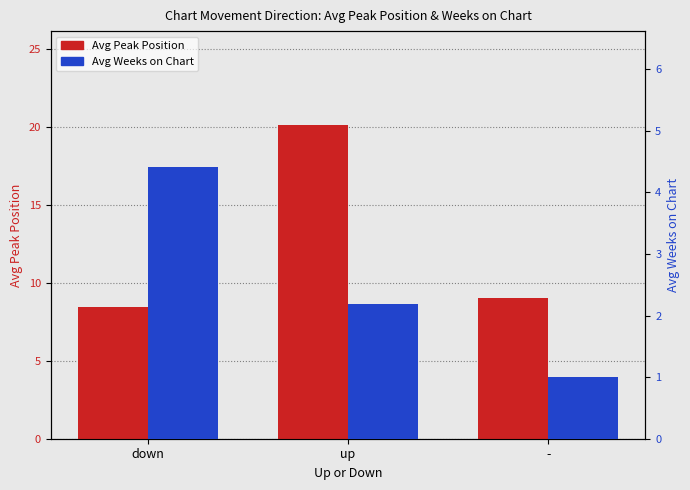

What is the total value across all series at -?

10.0